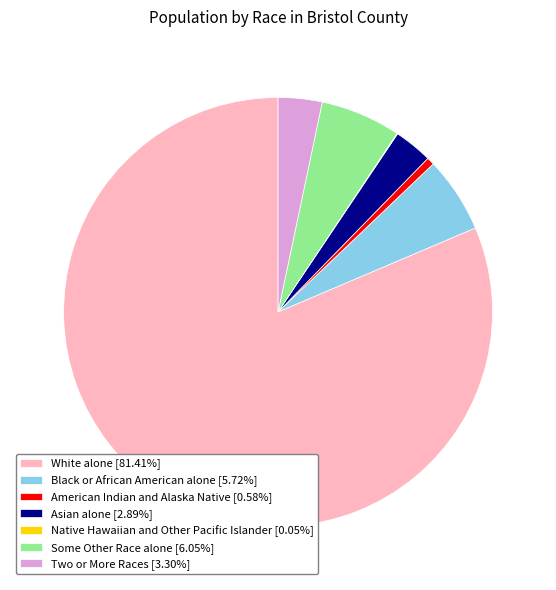

Approximately how many times larger is the value at White alone [81.41%] compared to Two or More Races [3.30%]?

24.6